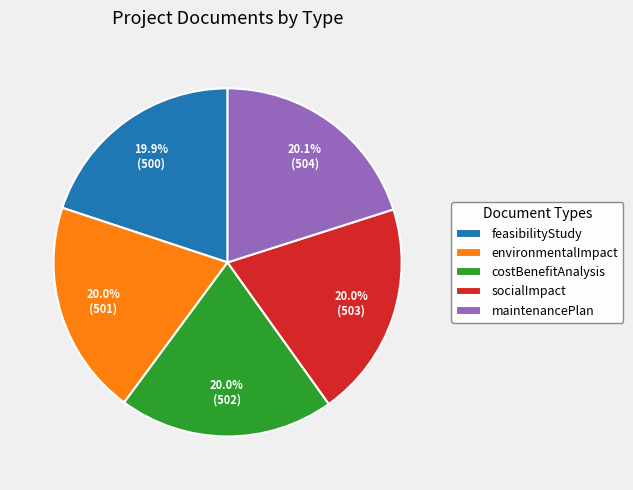

Do socialImpact and costBenefitAnalysis together represent more than half of the pie?

No